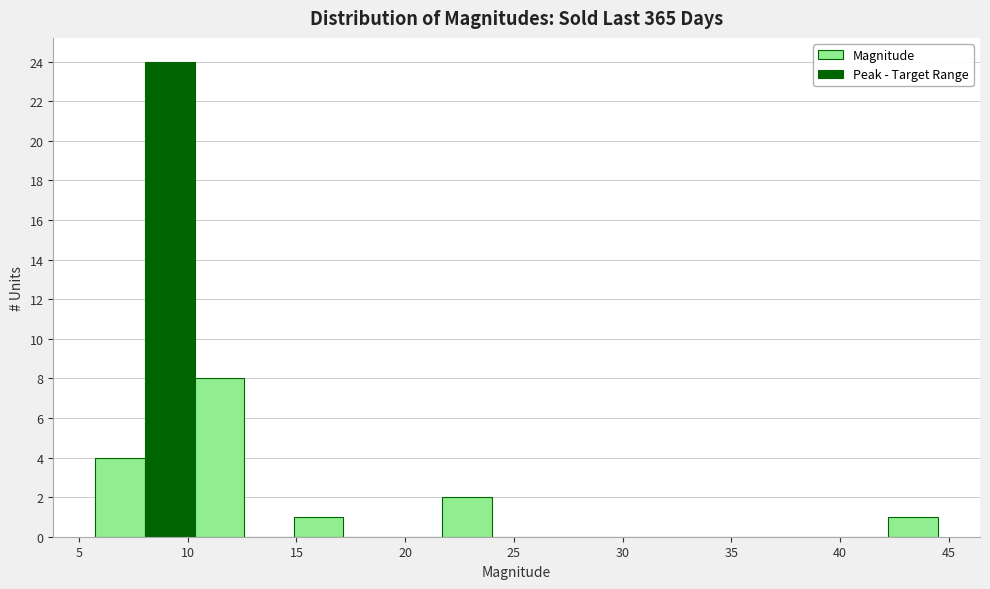

How tall is the bar that spans 8.0 to 10.5 on the x-axis? Neither the bar edges nor the heights are printed on the chart, so give them approximately, as read against the axes.

24